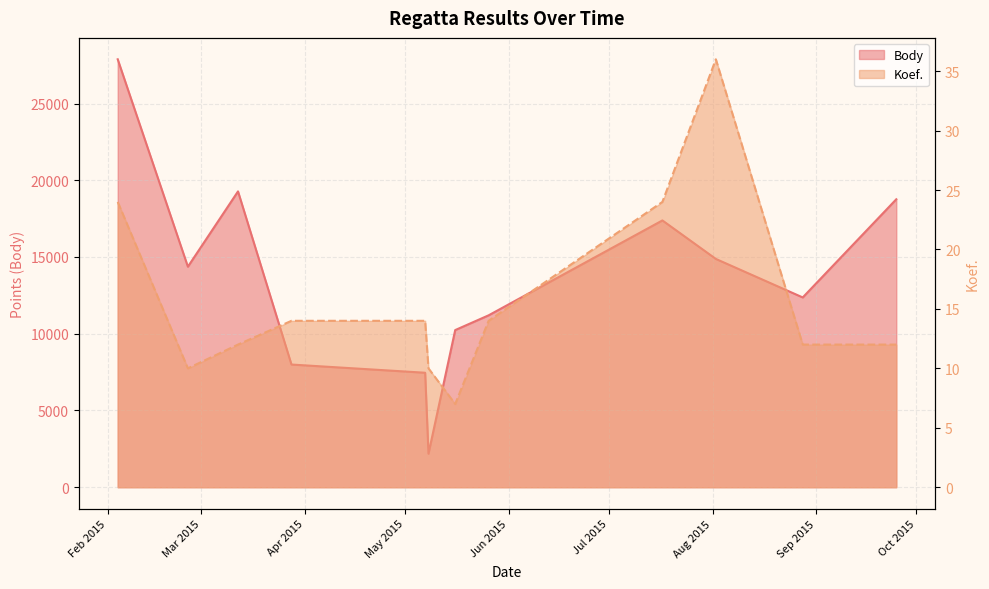

At which label does Koef. first exceed 14?

2015-02-04